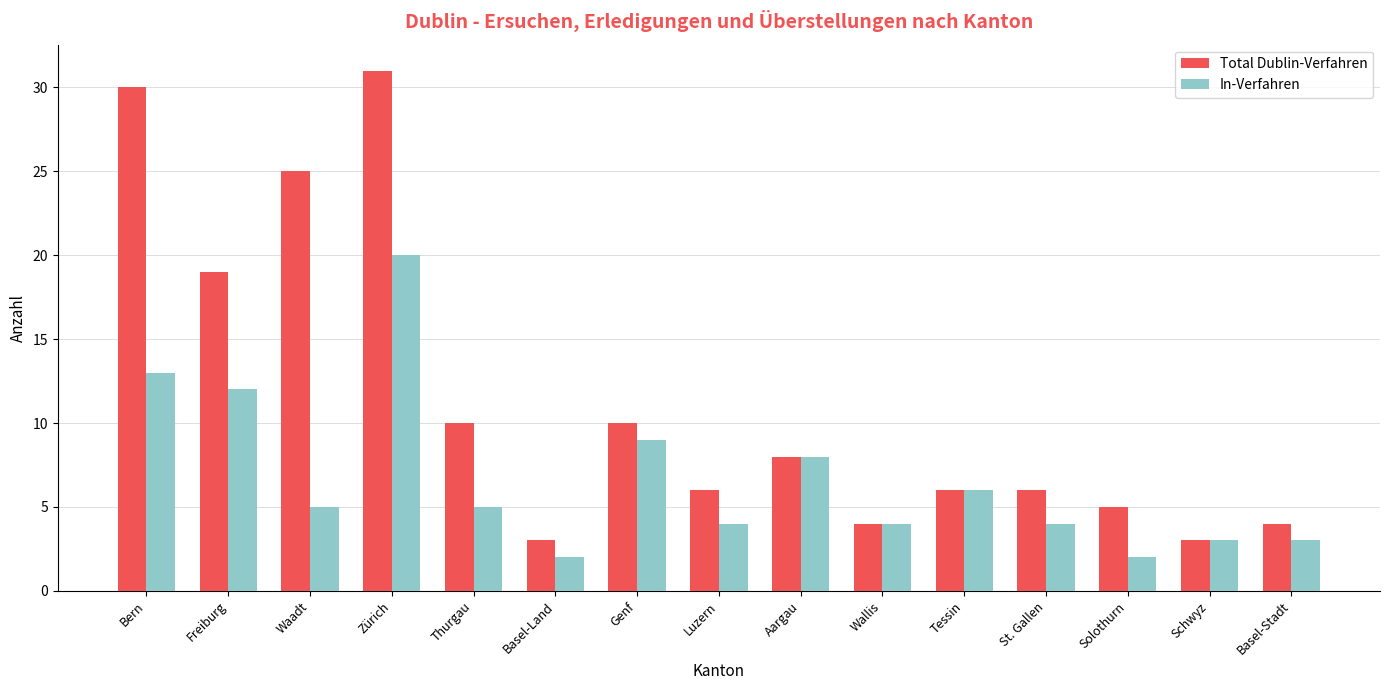

Reading left to right, extract all data points from this chart.

Total Dublin-Verfahren: 30	19	25	31	10	3	10	6	8	4	6	6	5	3	4
In-Verfahren: 13	12	5	20	5	2	9	4	8	4	6	4	2	3	3